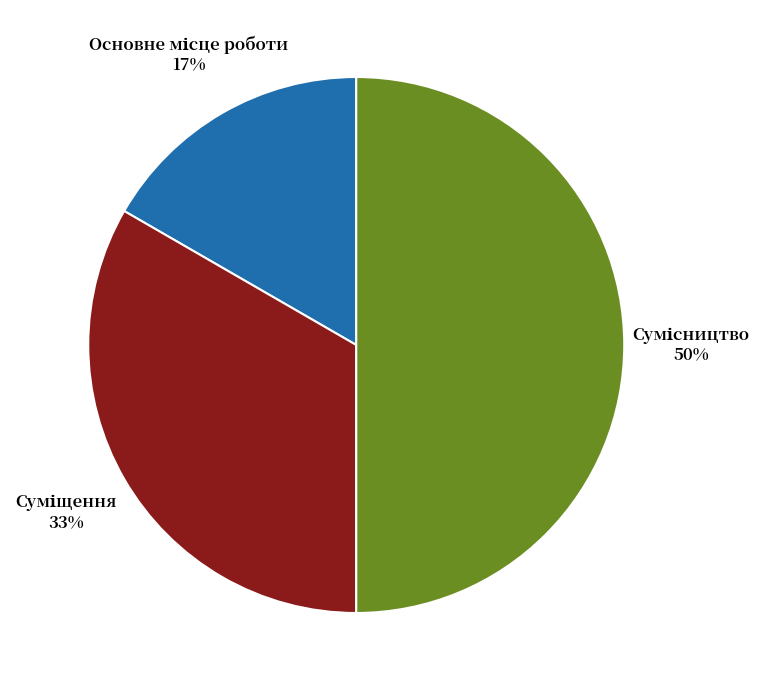

To the nearest percent, what is the average slice percentage?

33%